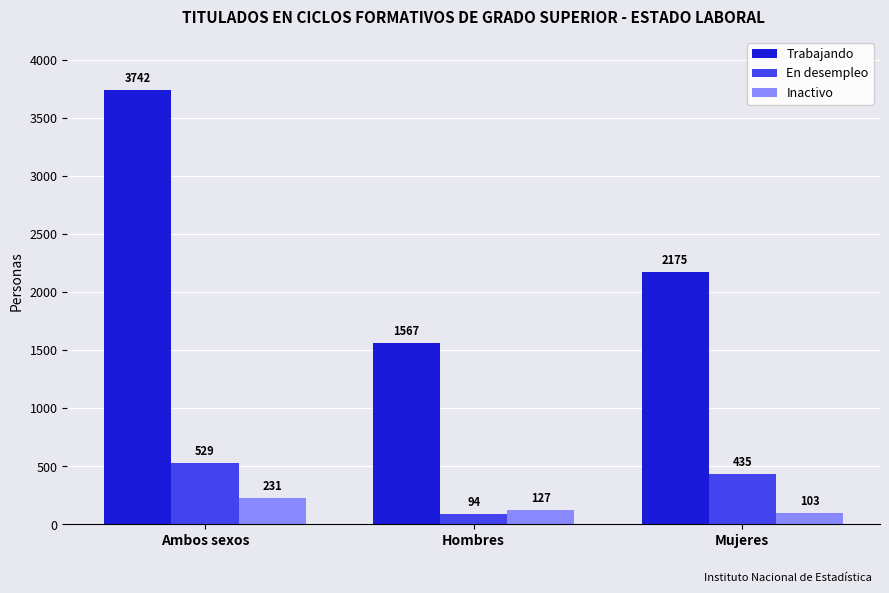

What position from the right is Mujeres?

1